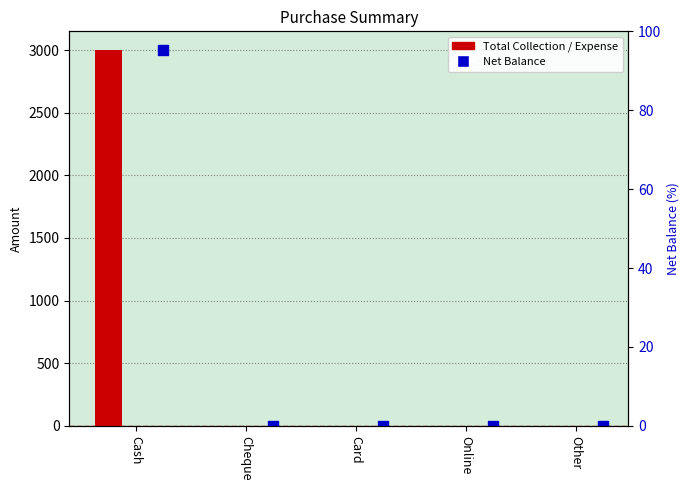

Which series has the largest total across all categories?

Total Collection